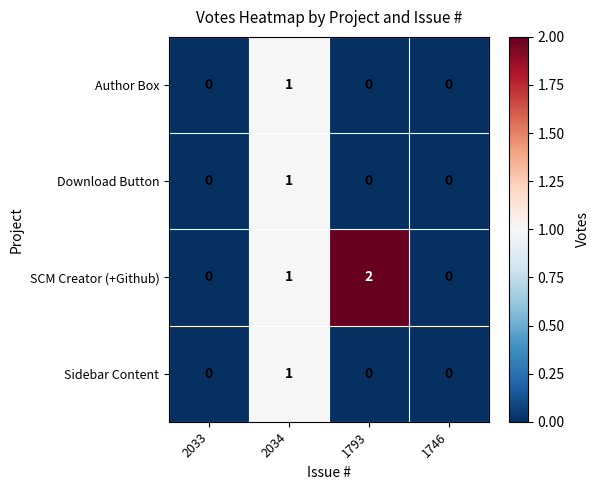

At which category is the sum across all series the highest?

2034